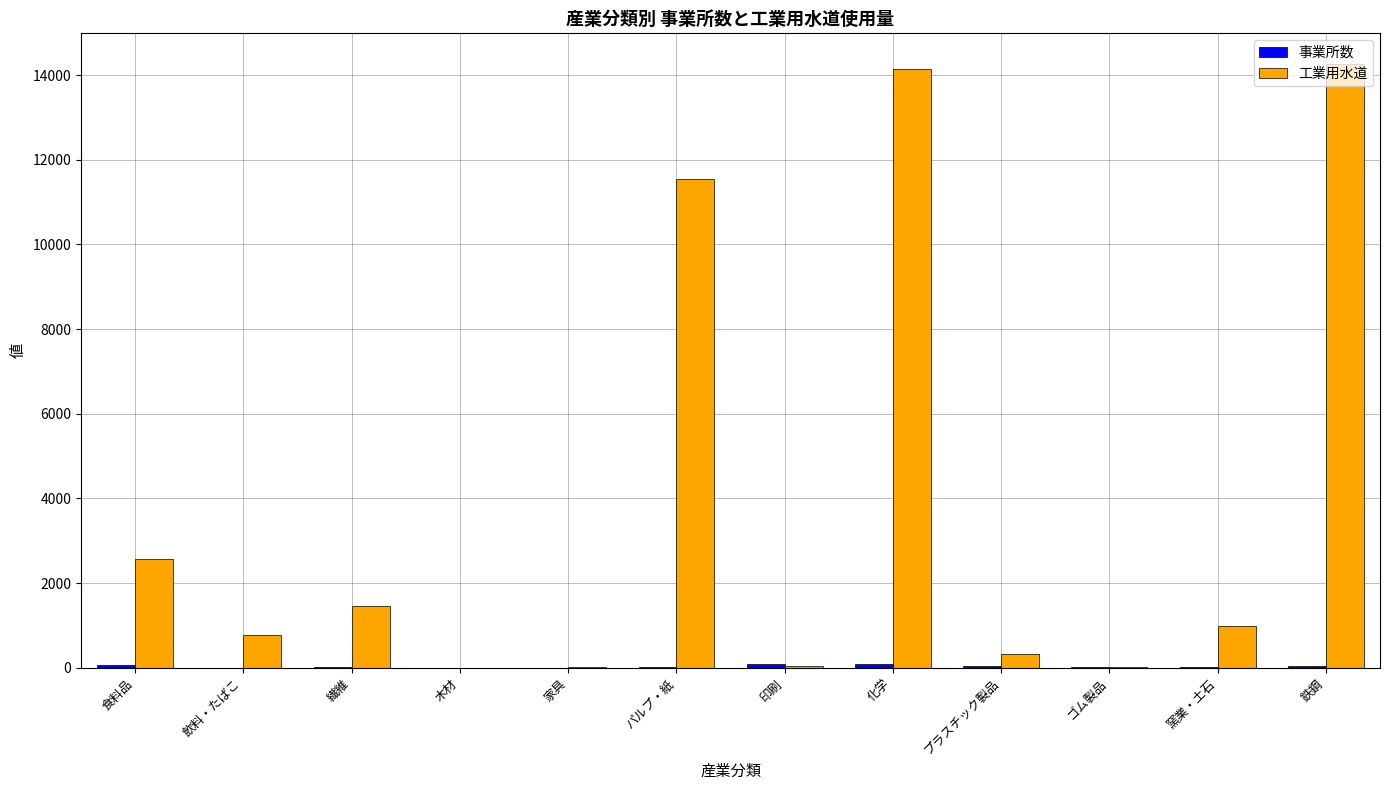

Which series has the largest total across all categories?

工業用水道